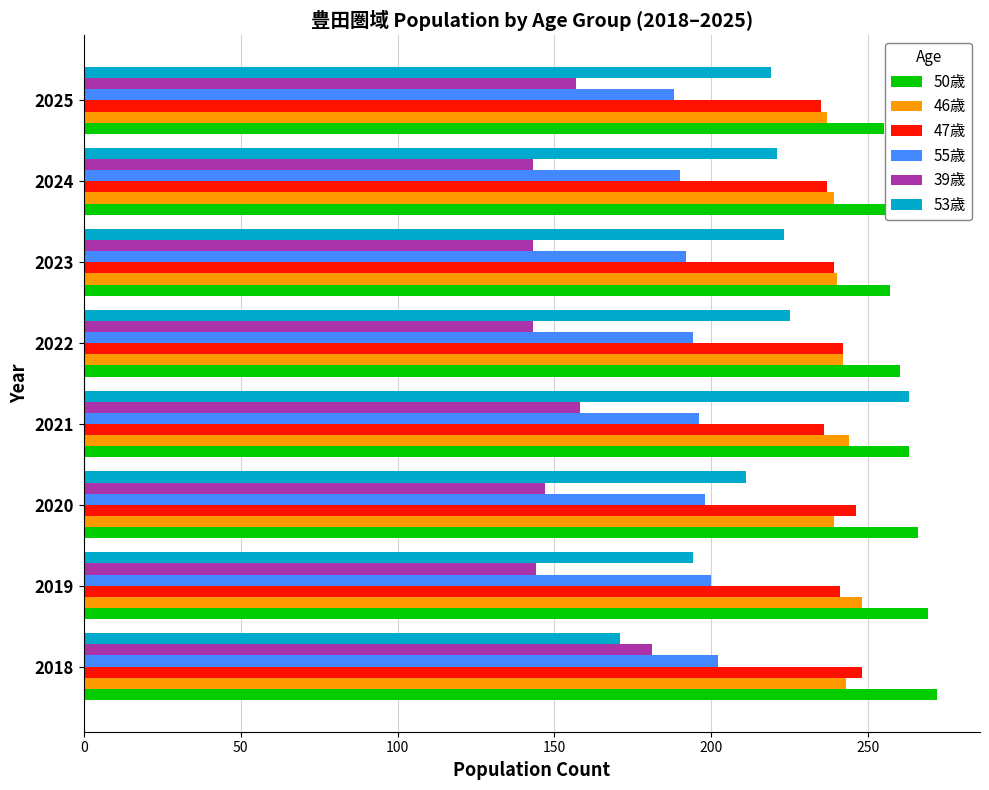

True or false: 39歳 has a value of 249 at 2023.

False